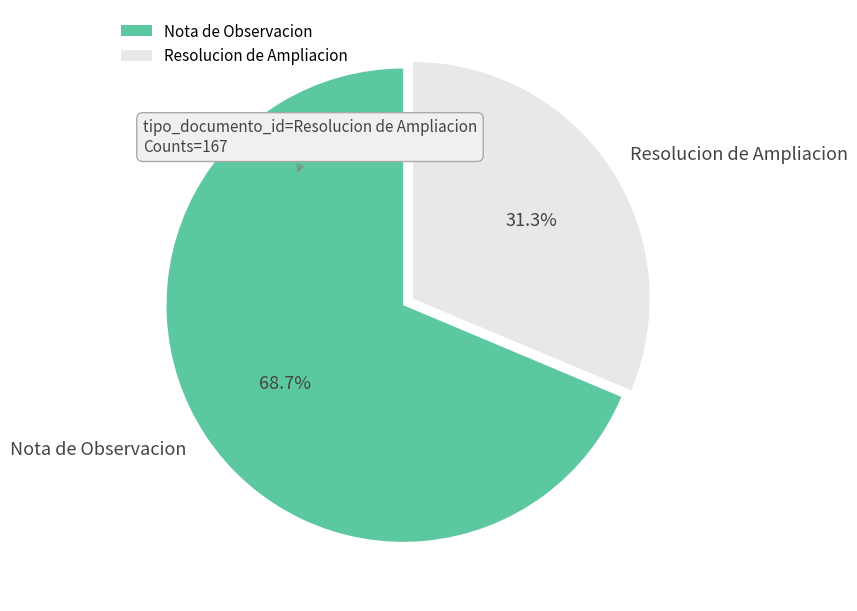

Do Nota de Observacion and Resolucion de Ampliacion together represent more than half of the pie?

Yes